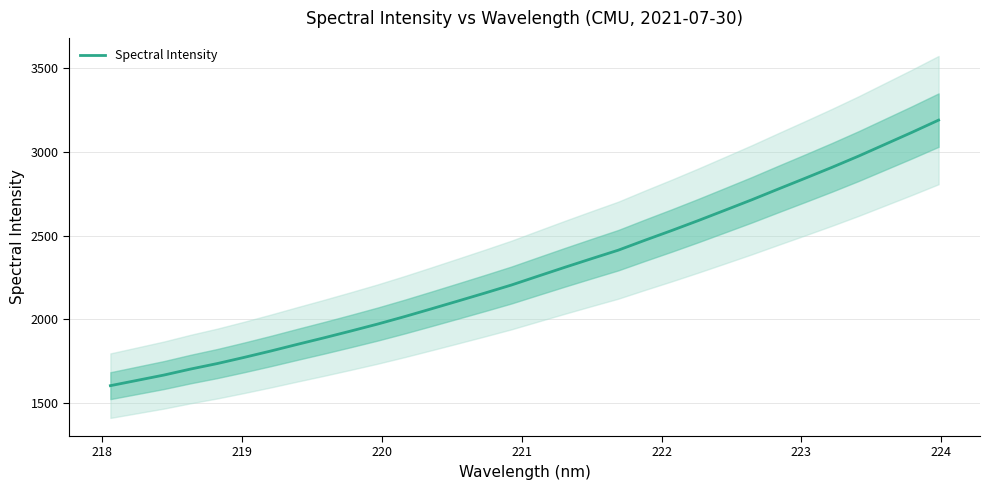

What is the maximum value for Spectral Intensity?

3189.7